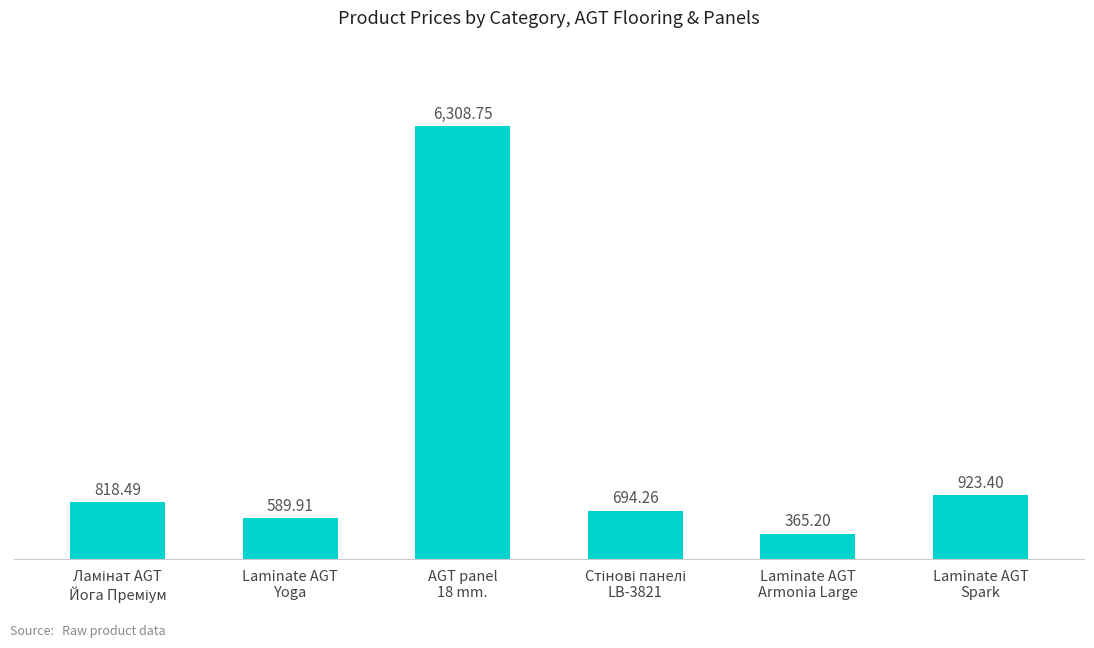

What is the change in value from Laminate AGT
Yoga to AGT panel
18 mm.?

+5718.8